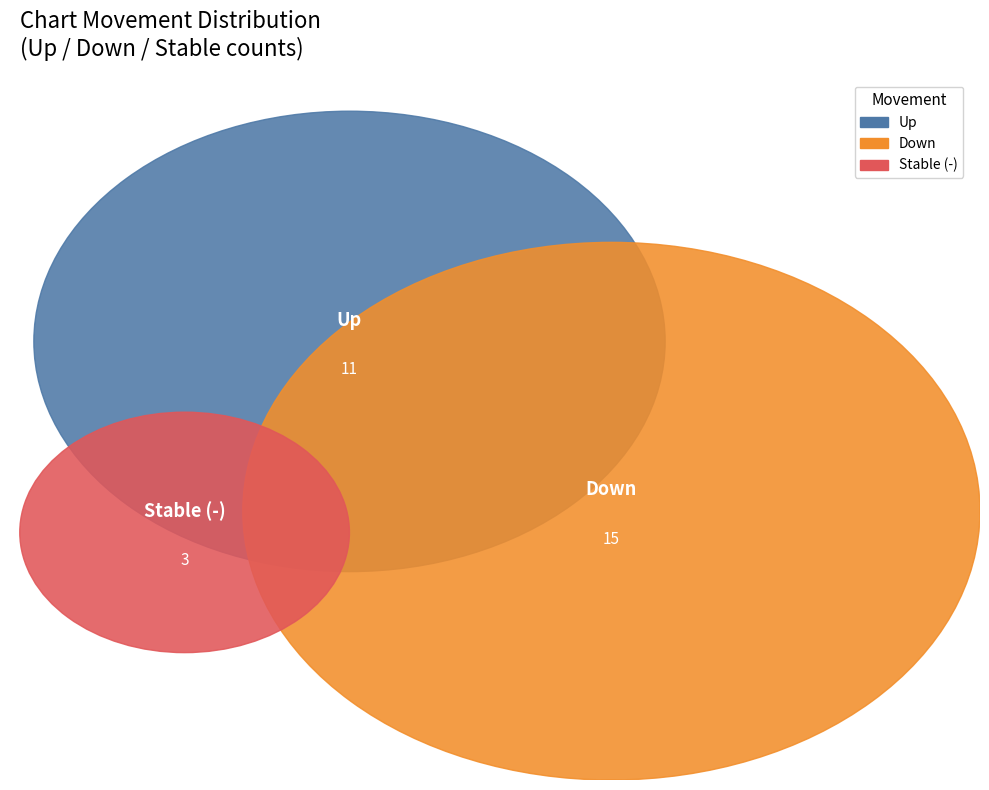

To the nearest percent, what is the average slice percentage?

33%